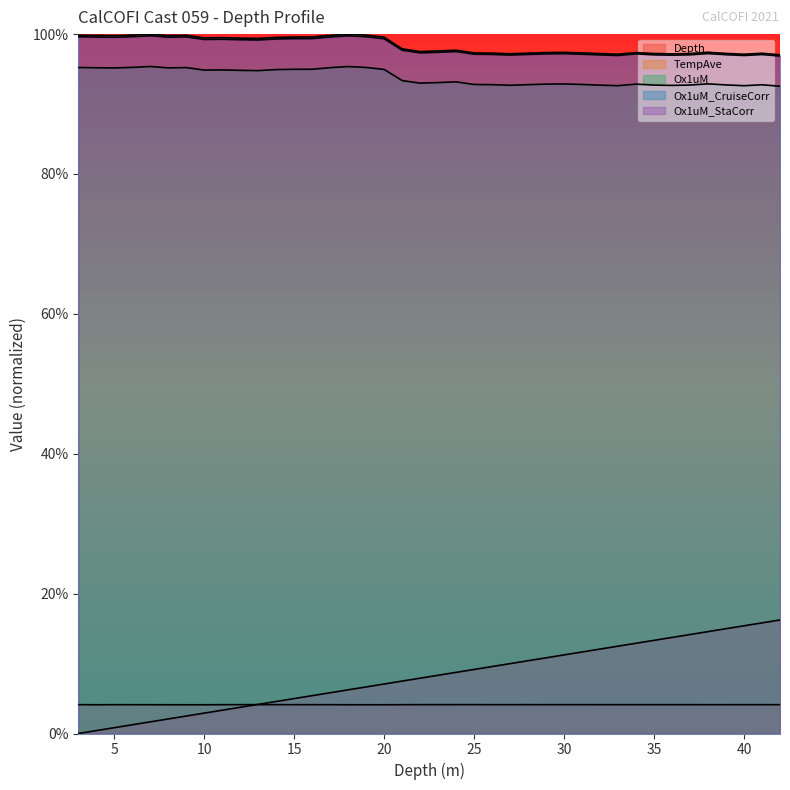

Count the number of categories in the chart.

40